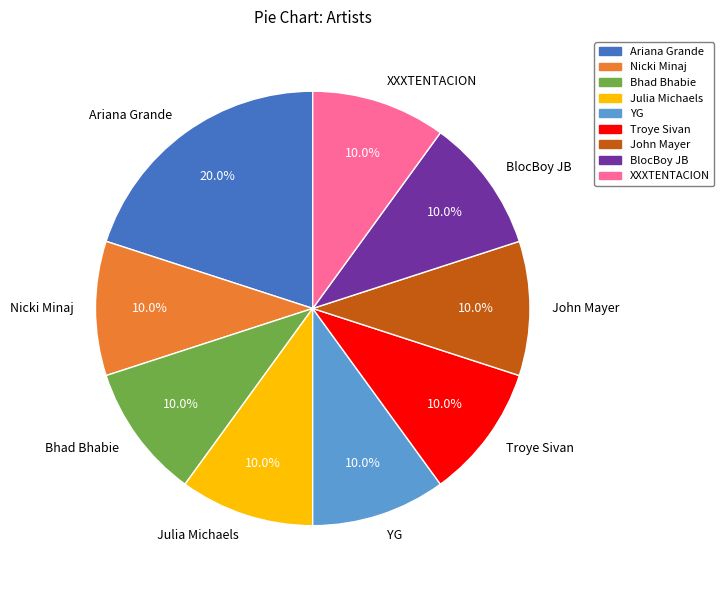

What is the largest slice in the pie chart?

Ariana Grande